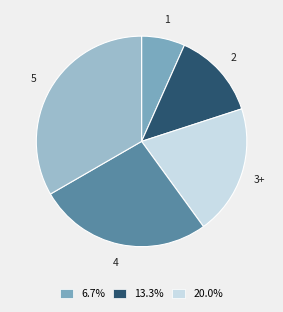

Which slice is the smallest?

1